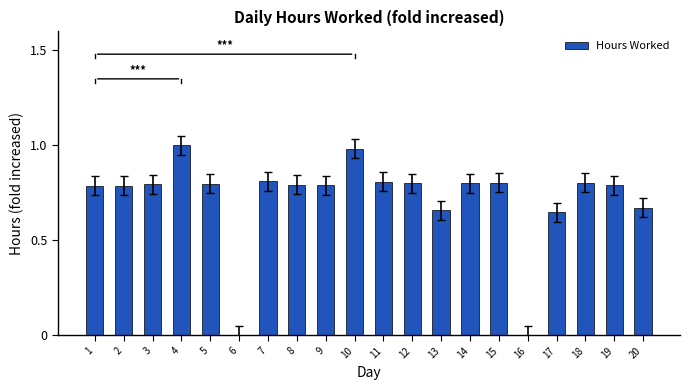

How many distinct data groups are displayed?

1